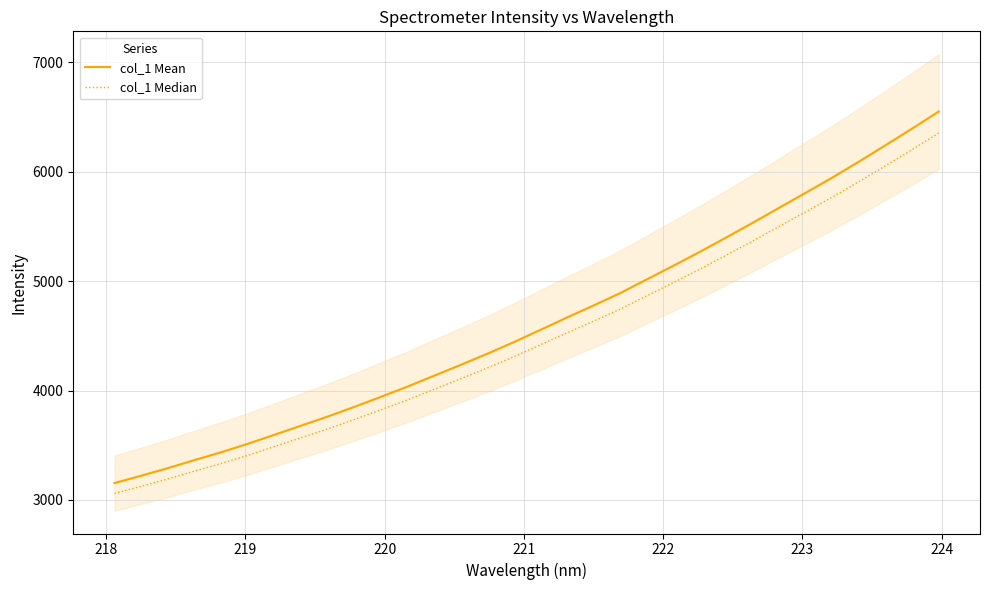

What is the highest value of the col_1 Mean series?

6552.0